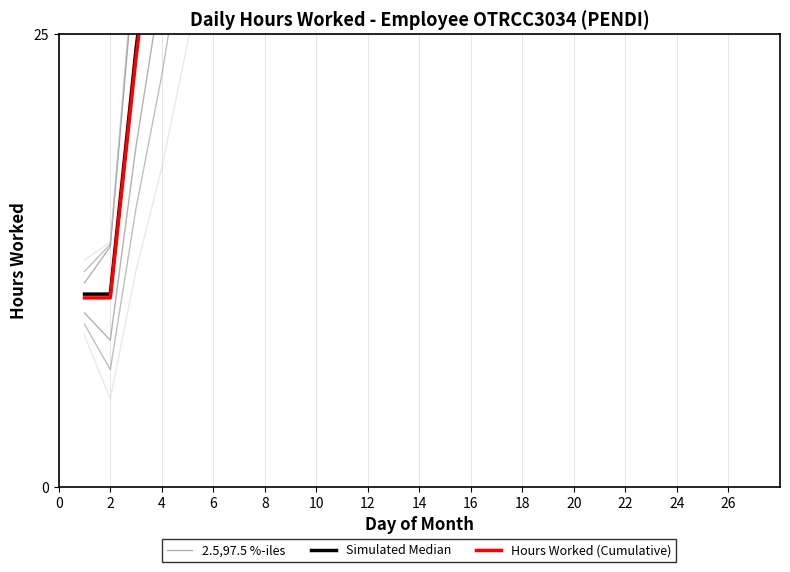

How many distinct data groups are displayed?

3